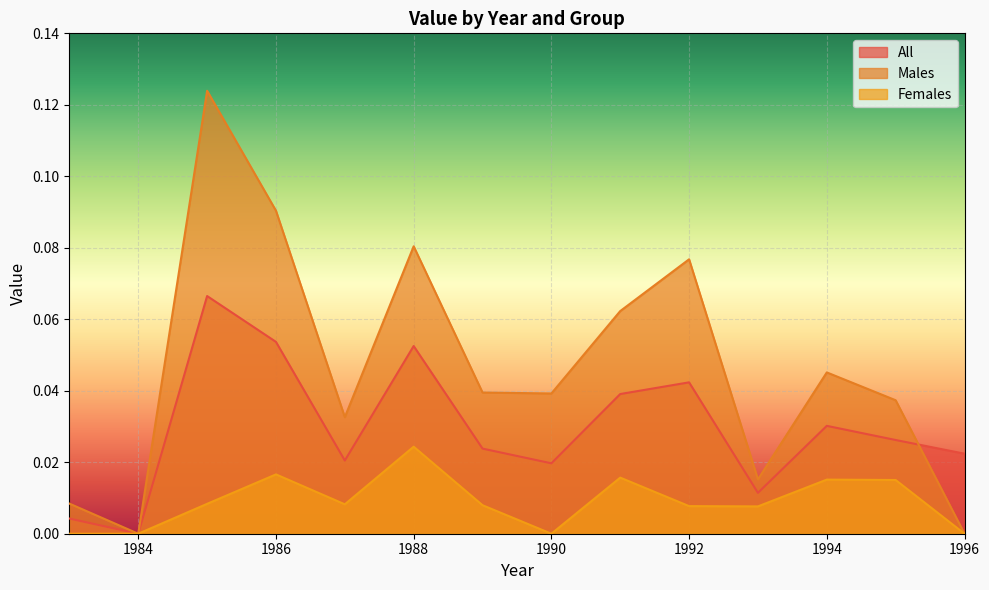

Where is All nearest to the value 0?

1984